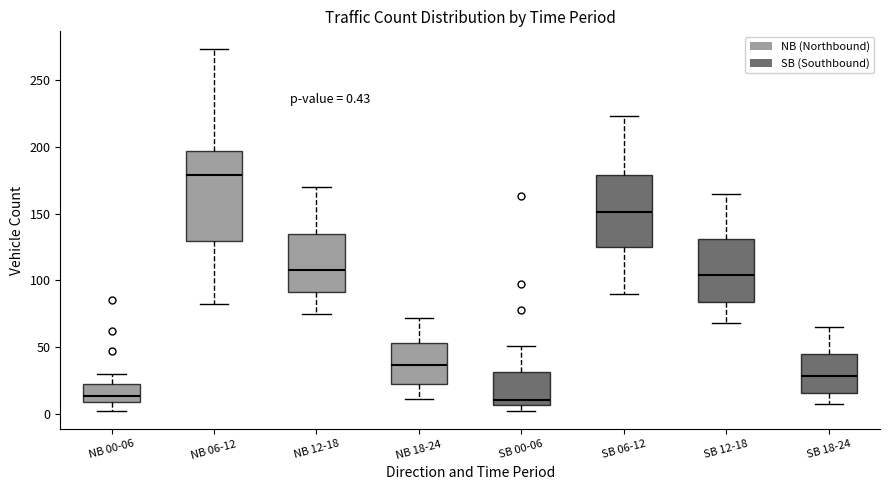

Which box is the tallest, from its lower edge to its upper edge?

NB 06-12